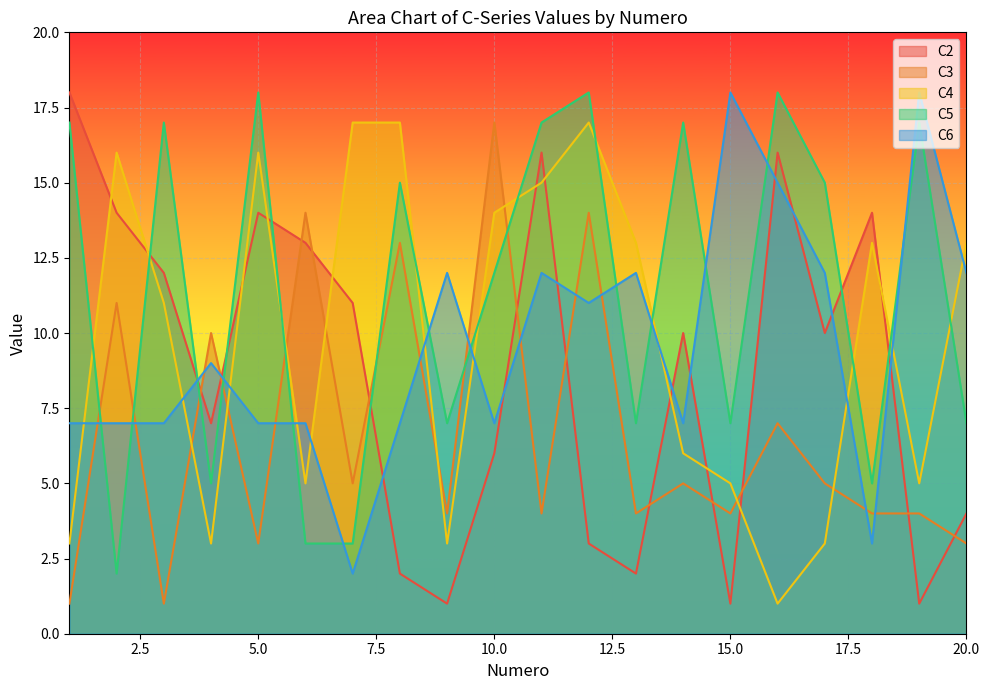

Which series has the largest range (max minus min)?

C2